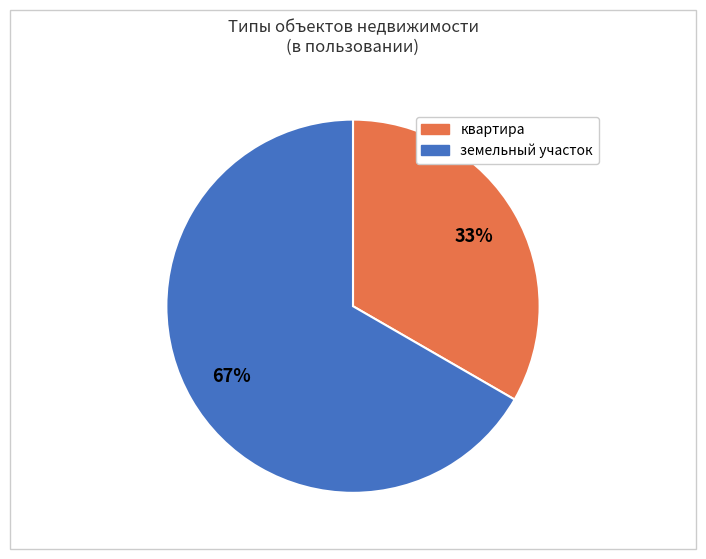

Count the number of slices in the pie.

2